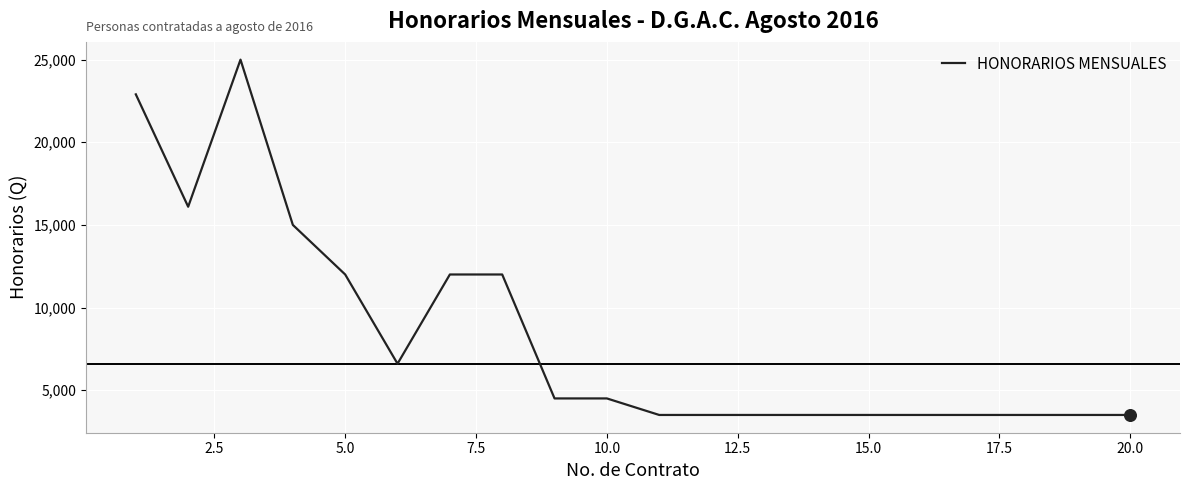

What is the difference between the maximum and minimum values?

21500